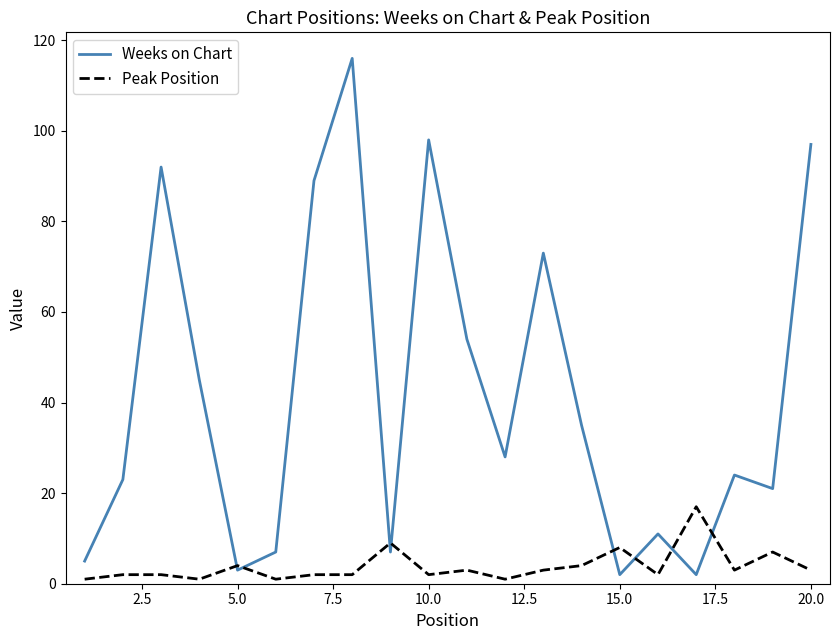

Rank the series by their maximum value, from highest to lowest.

Weeks on Chart, Peak Position